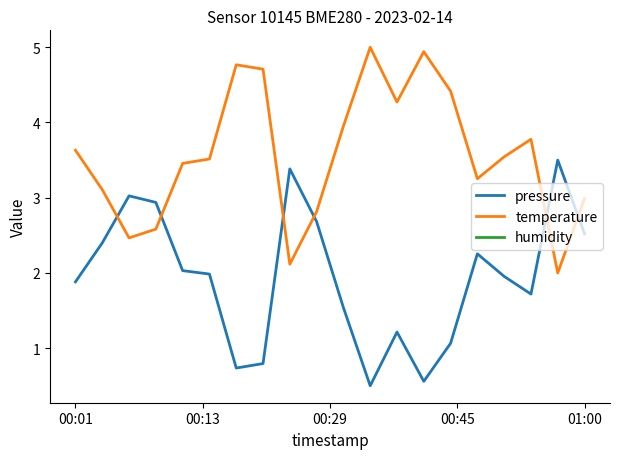

How many interior local peaks does the pressure series have?

5